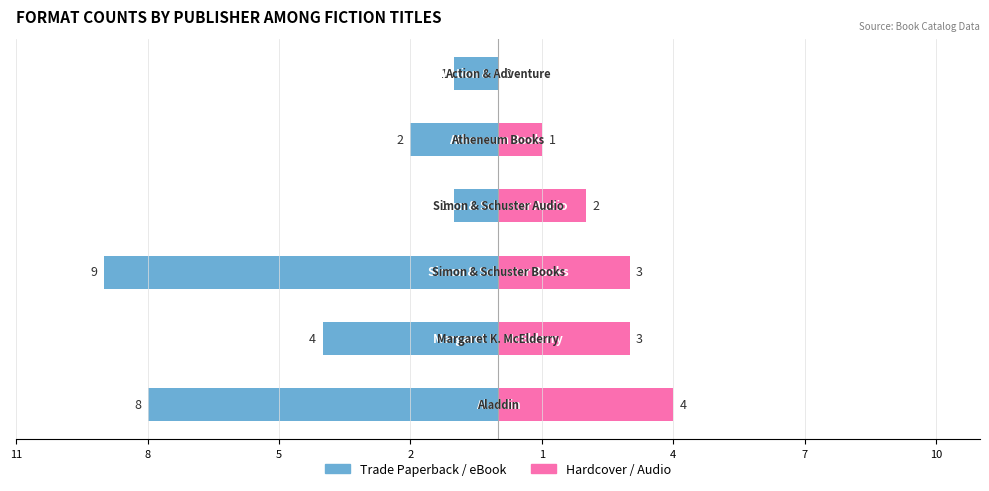

Between 8 and 11, which is larger?

8